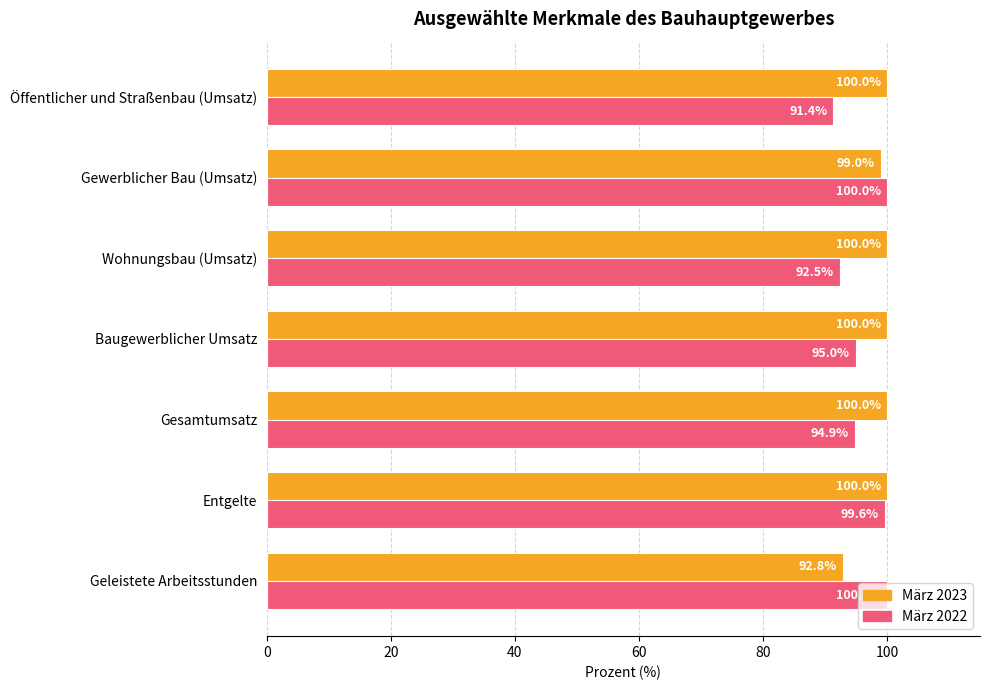

The März 2022 series shows 158.1 at Wohnungsbau (Umsatz). True or false?

False